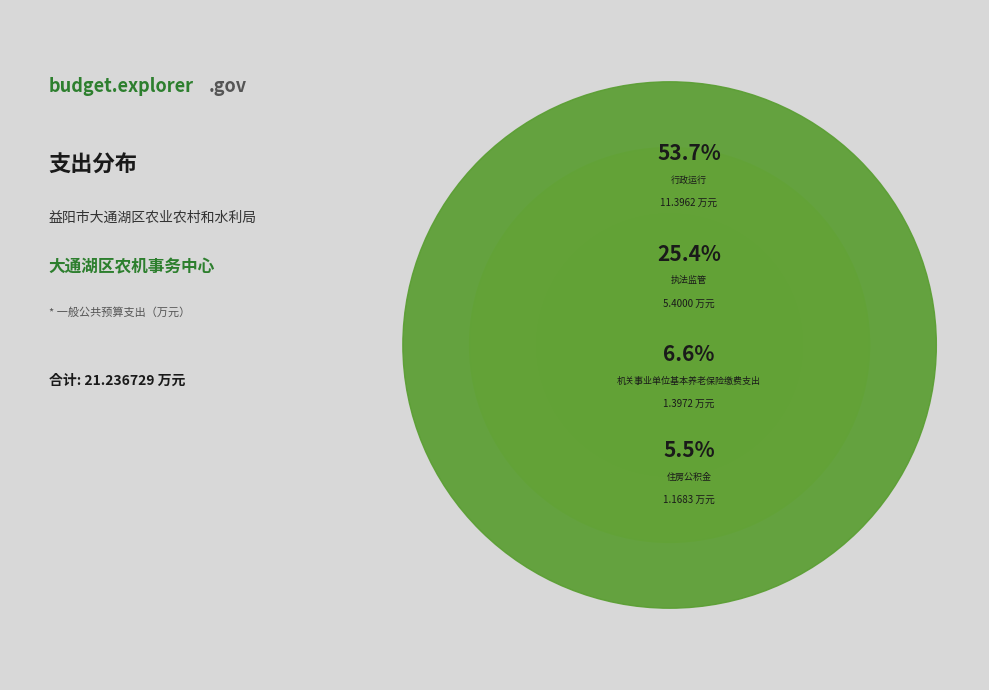

How much of the chart is everything except 事业单位医疗?

96.4%